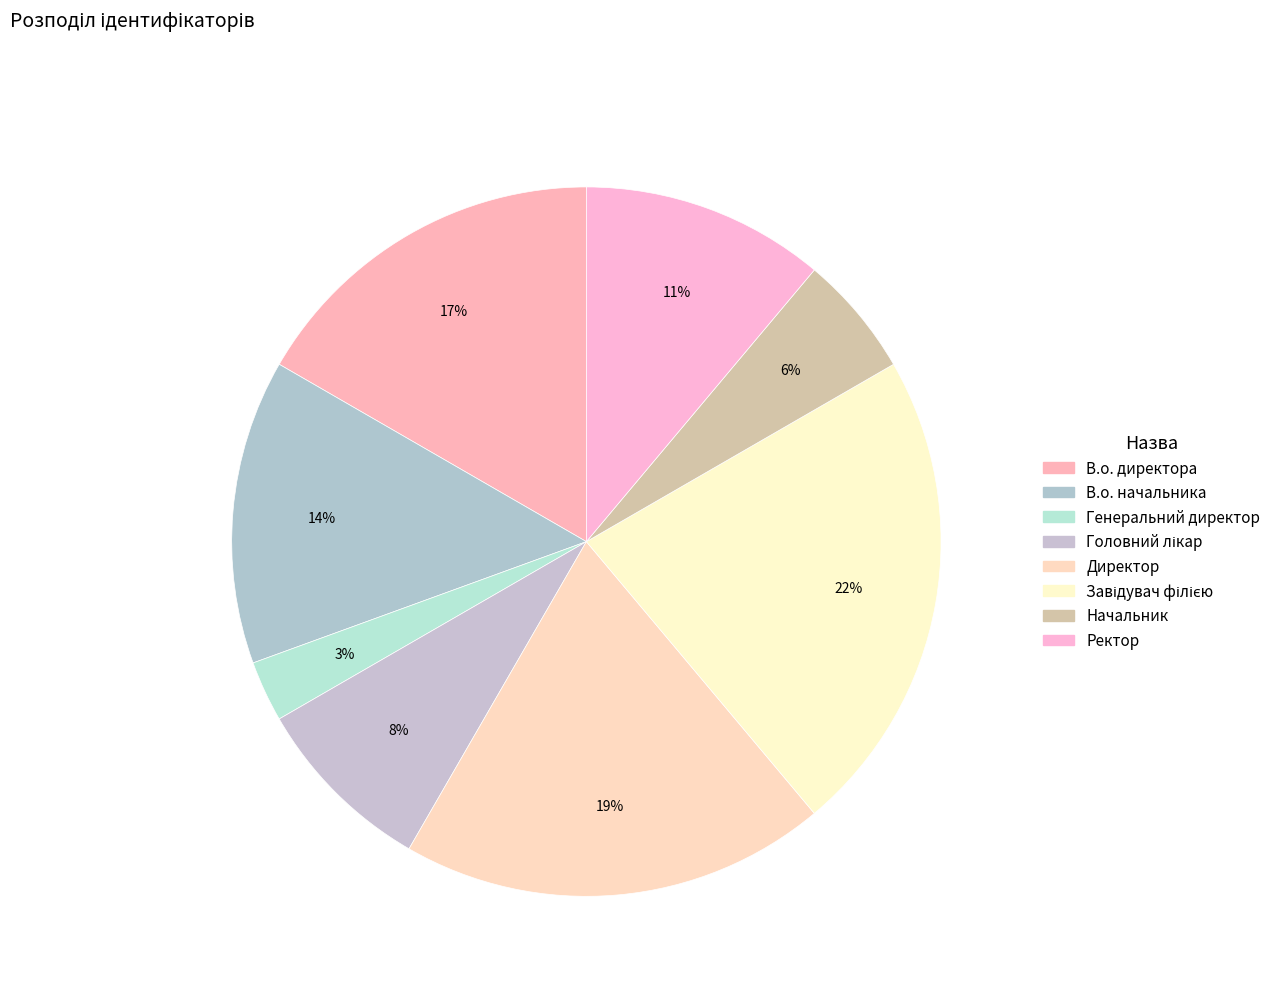

True or false: Начальник accounts for 1% of the total.

False